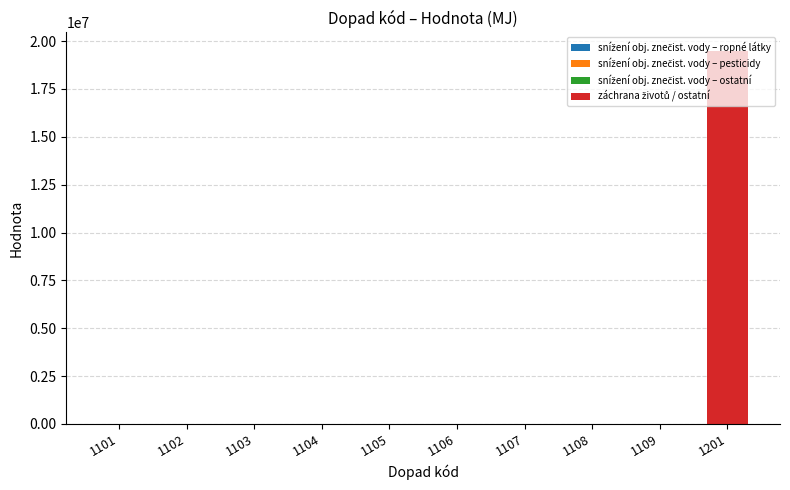

At which category is the sum across all series the highest?

1201